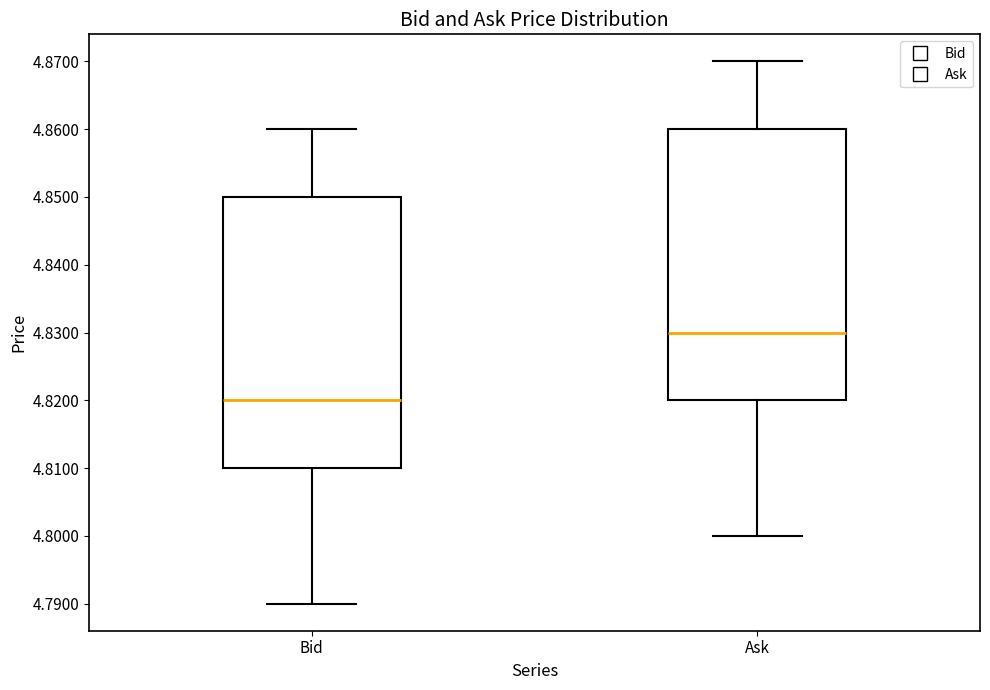

Reading left to right, read every box against the y-axis: the position of its median line, the range the box covers, and the ends of its whiskers. The values are not printed on the chart, so give them approximately, as read against the axis.

Bid: median 4.82, box 4.81 to 4.85, whiskers 4.79 to 4.86
Ask: median 4.83, box 4.82 to 4.86, whiskers 4.80 to 4.87